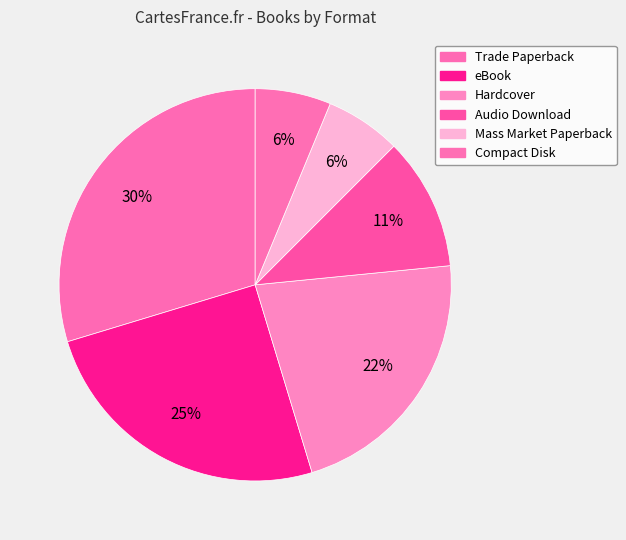

What is the largest slice in the pie chart?

Trade Paperback